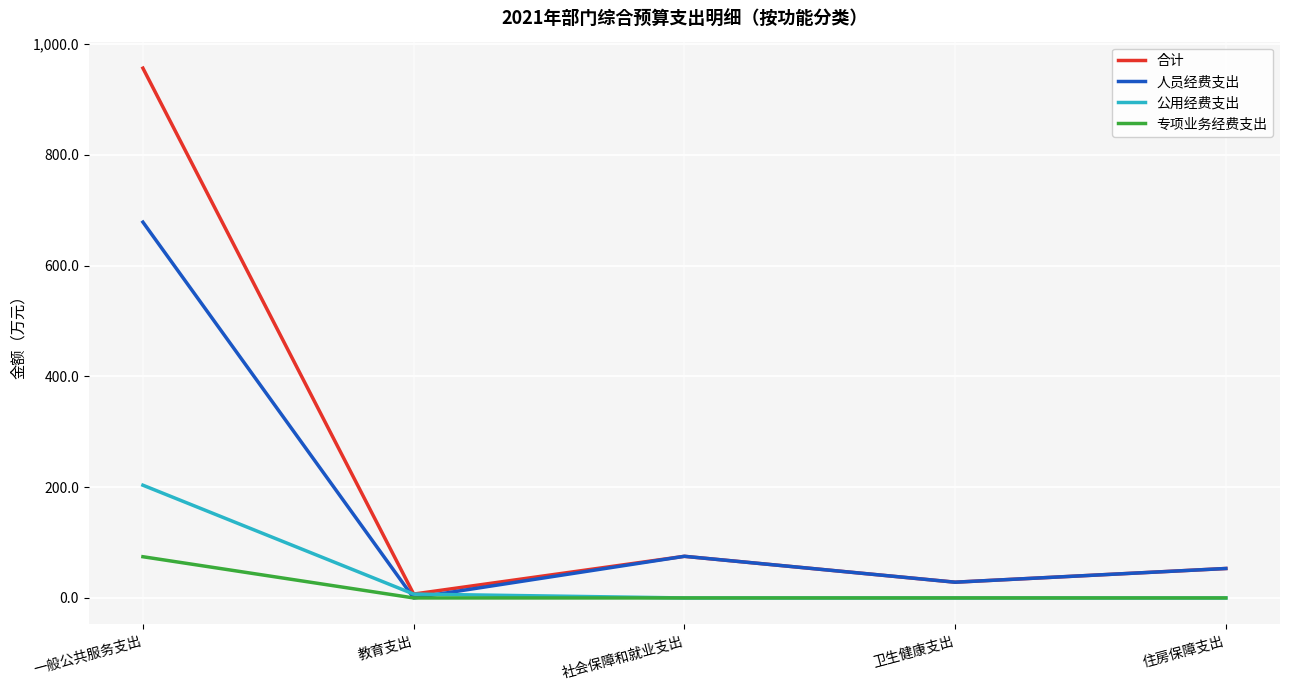

Where does the 人员经费支出 series first go above 53?

一般公共服务支出